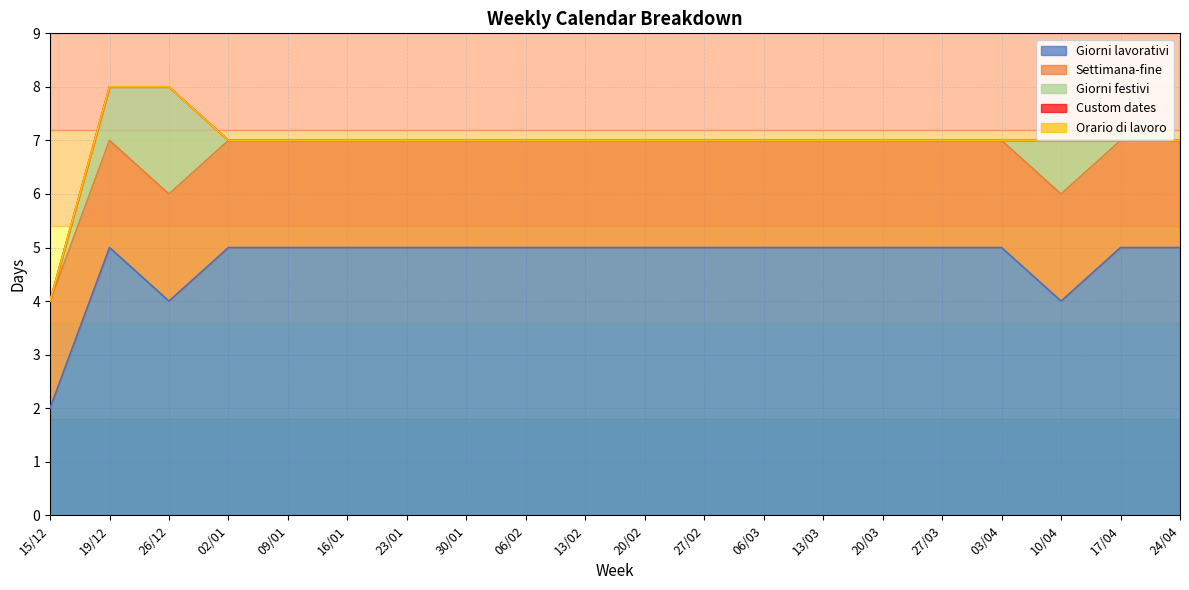

How many lines are shown in the chart?

5